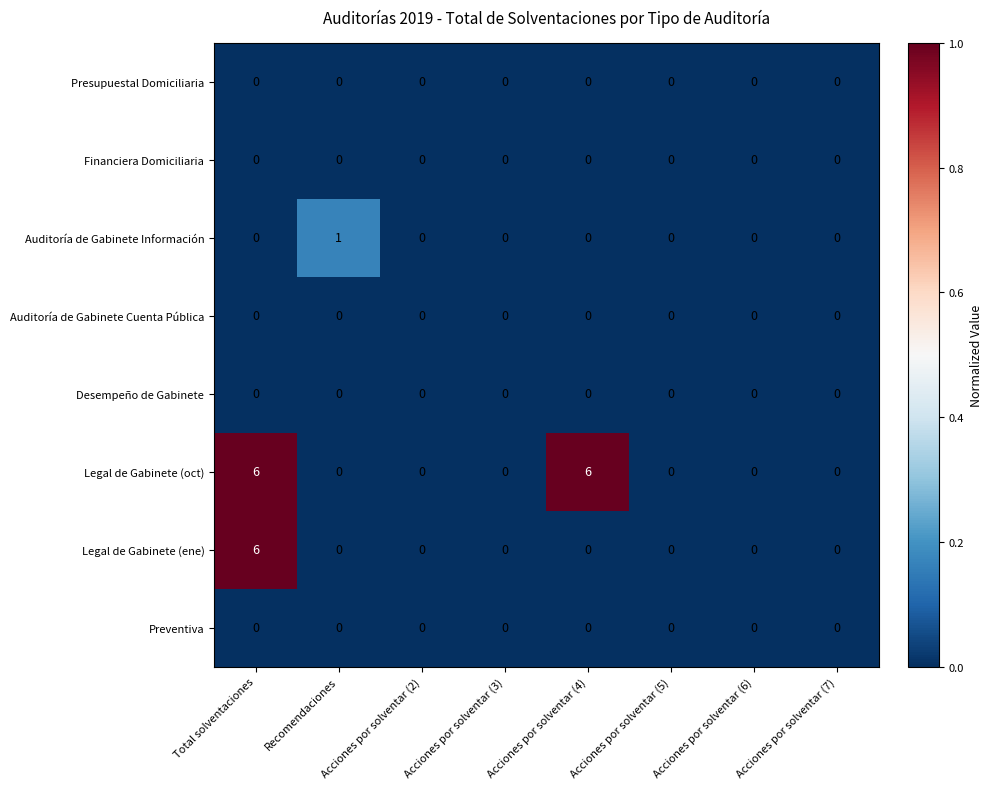

Which series has the largest total across all categories?

Legal de Gabinete (oct)